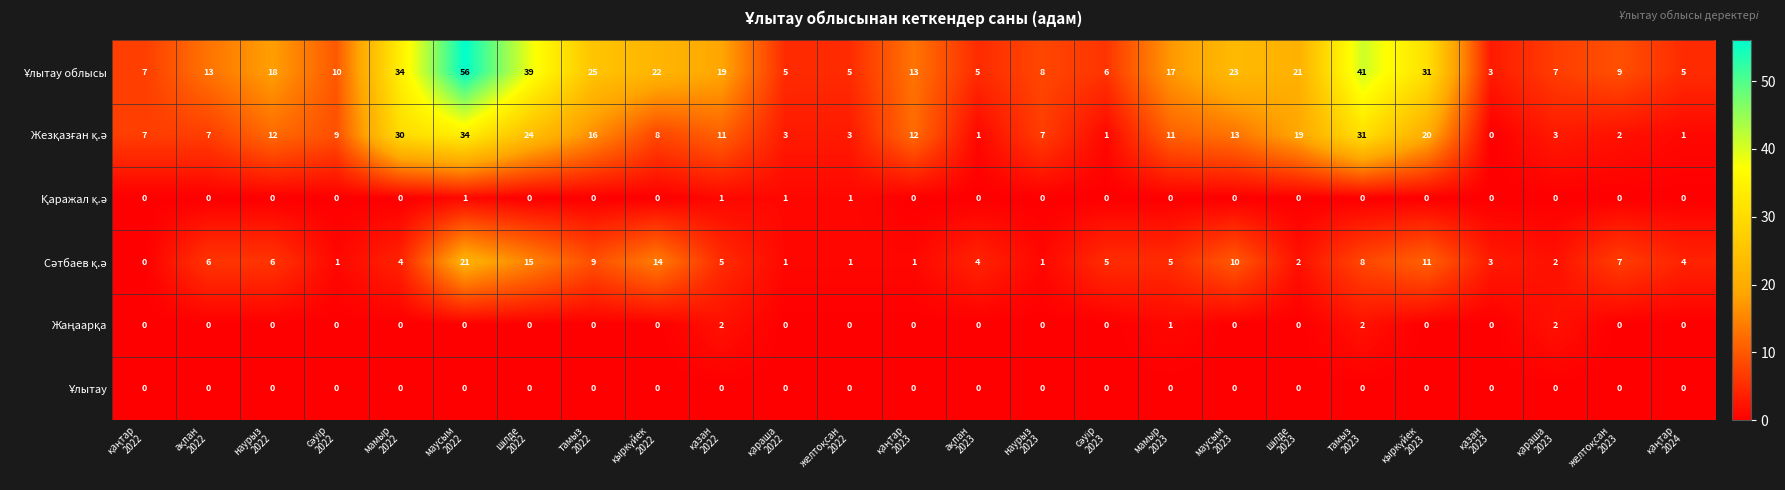

At how many categories does at least one series exceed 20?

9